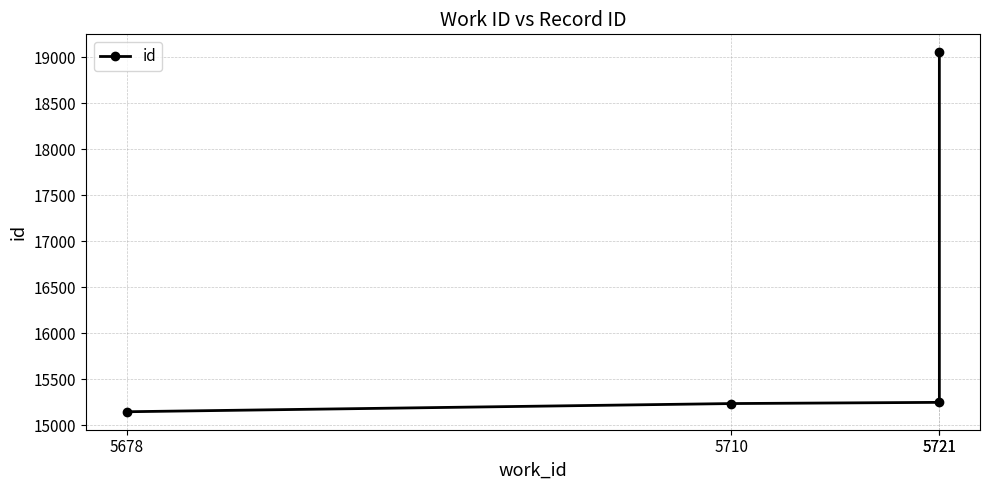

List the labels in order of value, smallest first.

5678, 5710, 5721, 5721